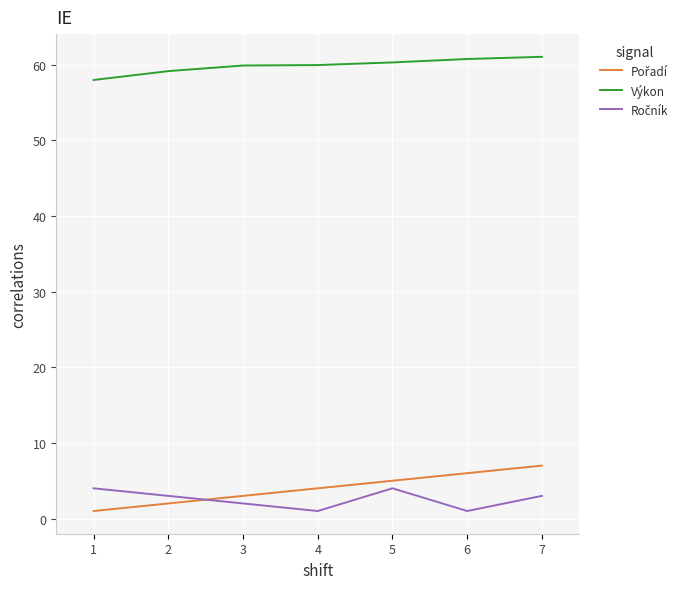

What is the difference between the highest and lowest values at 3?

57.9